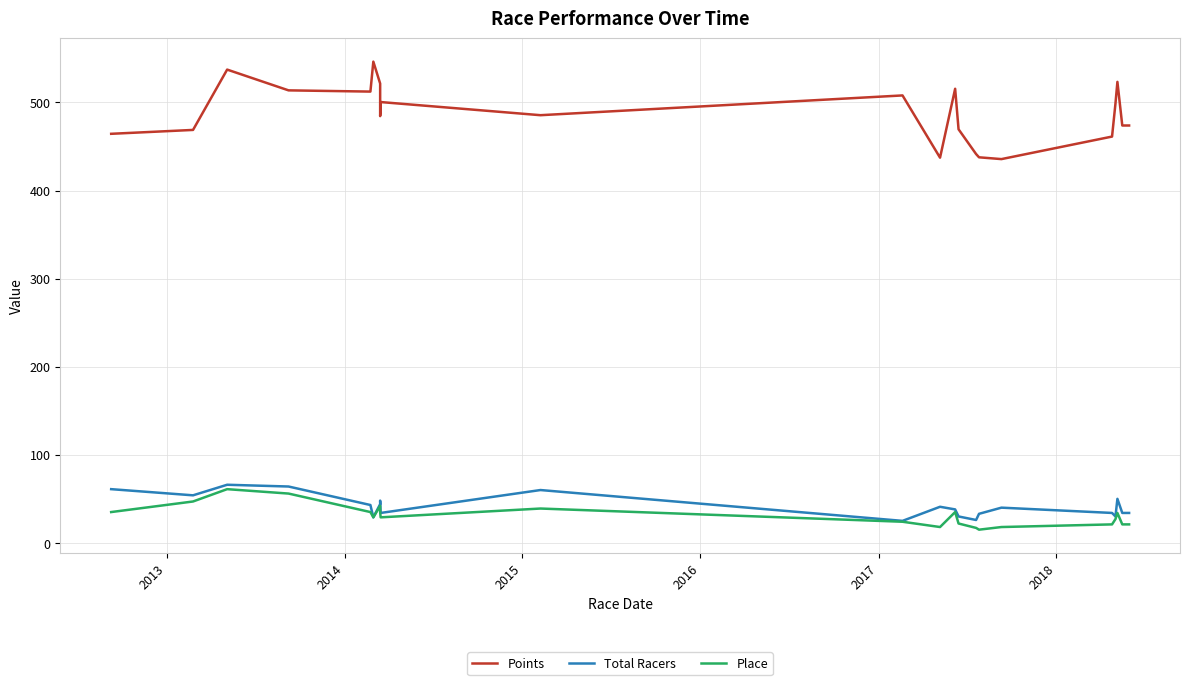

What is the value of the Total Racers point at the 22nd from the left?

34.0